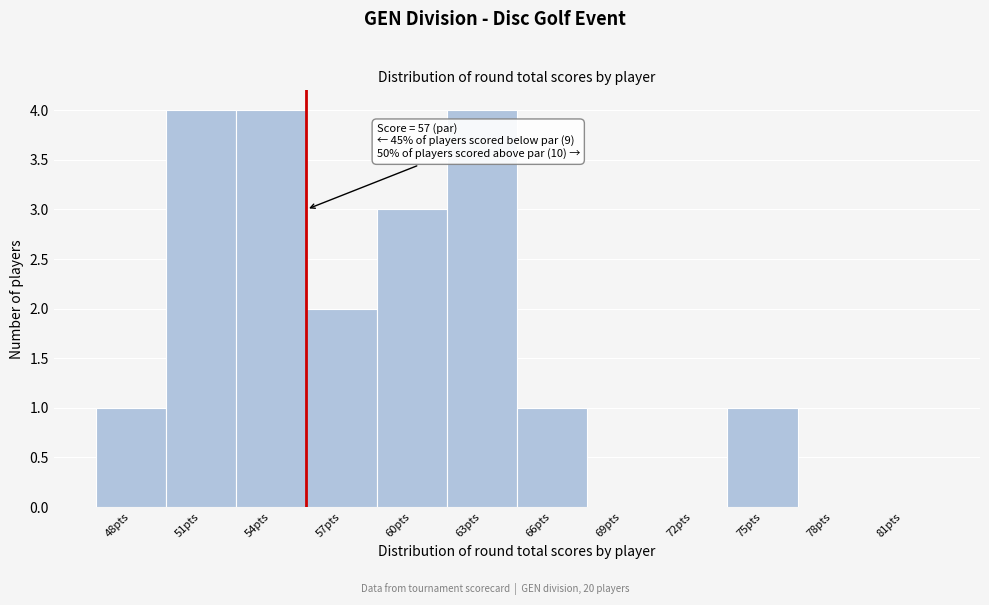

Reading left to right, list all the values displayed in this chart.

48pts=1	51pts=4	54pts=4	57pts=2	60pts=3	63pts=4	66pts=1	69pts=0	72pts=0	75pts=1	78pts=0	81pts=0